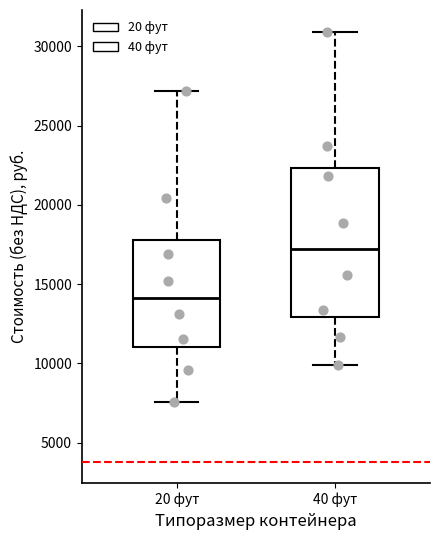

Which box is the tallest, from its lower edge to its upper edge?

40 фут